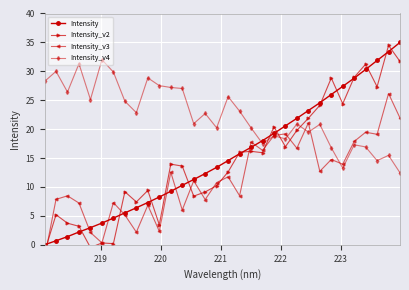

What is the value of the Intensity_v4 point at the 22nd from the left?

18.3